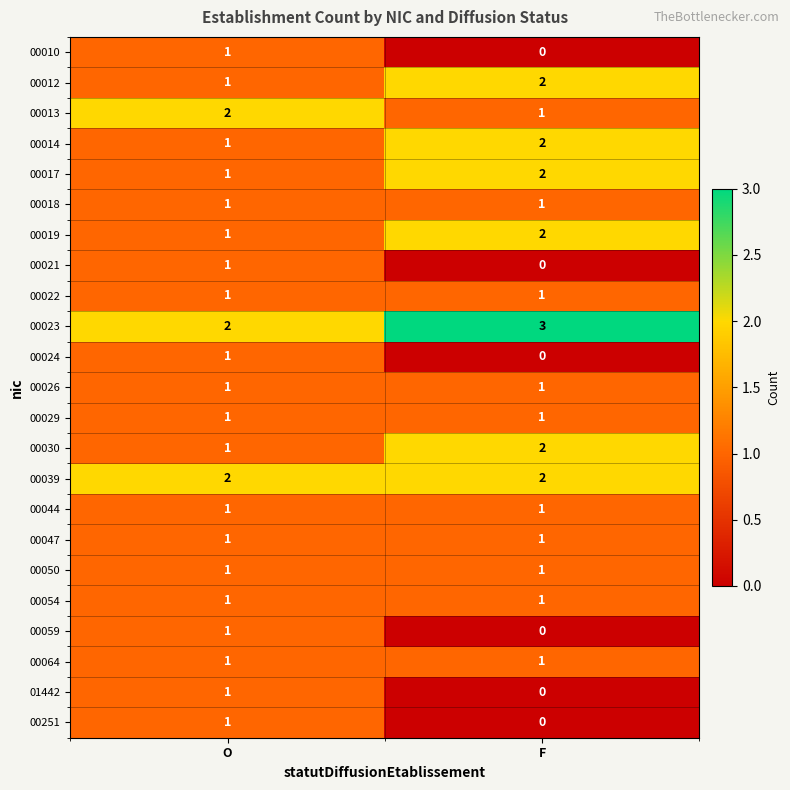

What is the total value across all series at O?

26